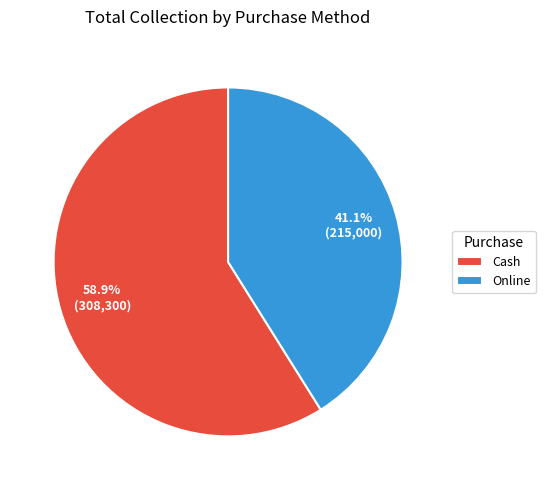

Does Online account for over 50% of the chart?

No